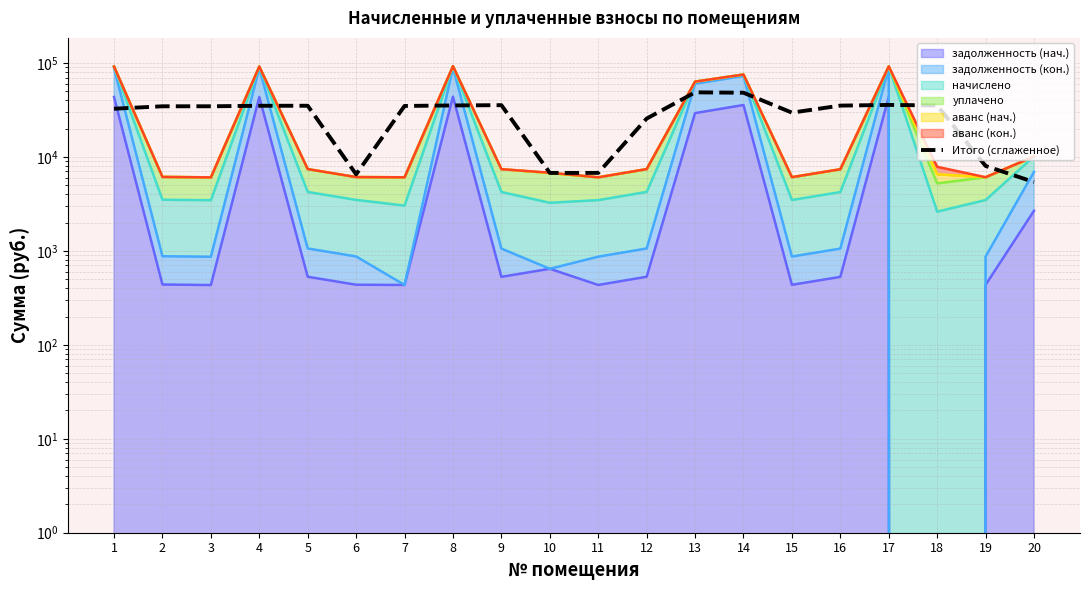

At which label is the value closest to 27055?

12